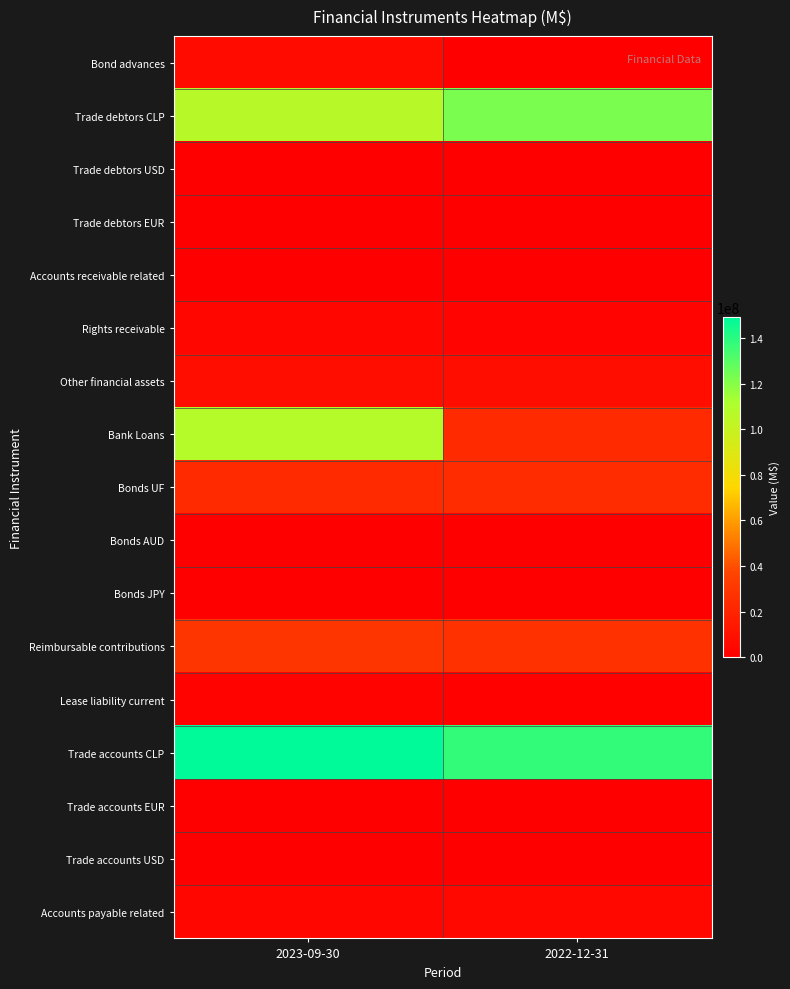

Reading right to left, transcribe all the data shown in this chart.

Bond advances: 2022-12-31=0	2023-09-30=6581562
Trade debtors CLP: 2022-12-31=122557116	2023-09-30=106528630
Trade debtors USD: 2022-12-31=4570	2023-09-30=3550
Trade debtors EUR: 2022-12-31=215641	2023-09-30=108705
Accounts receivable related: 2022-12-31=23032	2023-09-30=11006
Rights receivable: 2022-12-31=2816288	2023-09-30=4545560
Other financial assets: 2022-12-31=7895863	2023-09-30=7895863
Bank Loans: 2022-12-31=23076961	2023-09-30=108254535
Bonds UF: 2022-12-31=24246810	2023-09-30=22948102
Bonds AUD: 2022-12-31=31887	2023-09-30=222293
Bonds JPY: 2022-12-31=5512	2023-09-30=148308
Reimbursable contributions: 2022-12-31=26950978	2023-09-30=28731083
Lease liability current: 2022-12-31=1394430	2023-09-30=1755438
Trade accounts CLP: 2022-12-31=137712414	2023-09-30=149019423
Trade accounts EUR: 2022-12-31=69458	2023-09-30=20584
Trade accounts USD: 2022-12-31=549803	2023-09-30=336828
Accounts payable related: 2022-12-31=5002103	2023-09-30=4453506